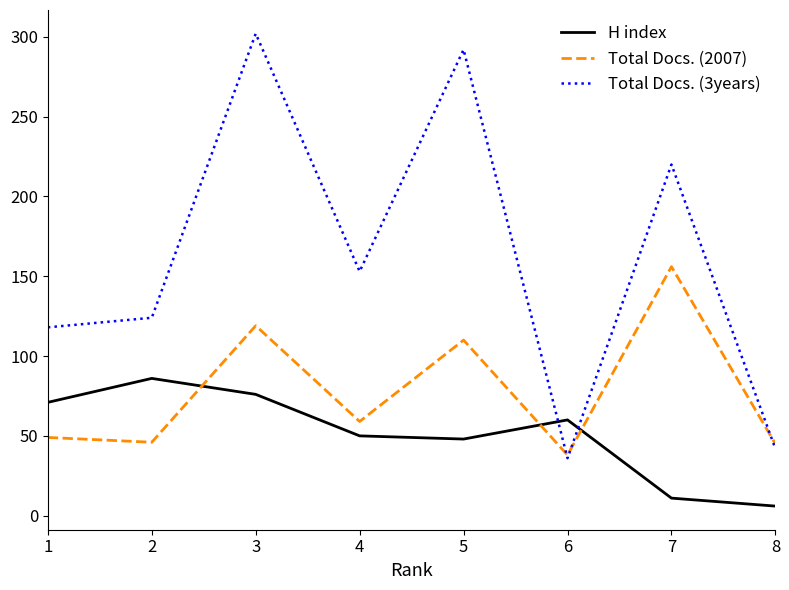

True or false: Total Docs. (2007) and Total Docs. (3years) intersect in this chart.

True